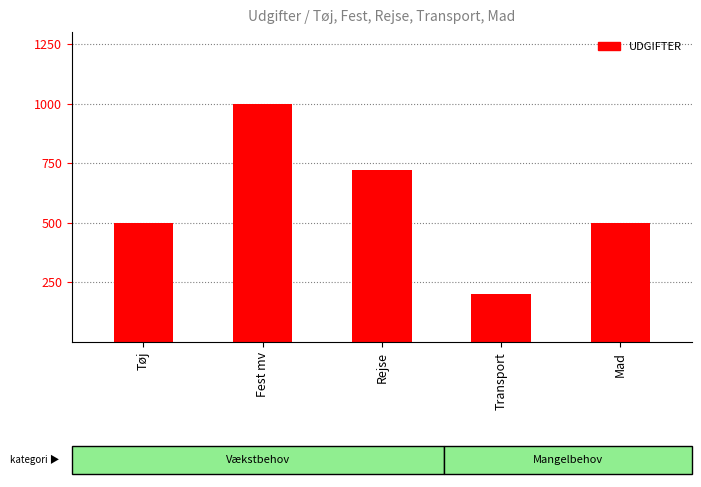

What is the average value?

584